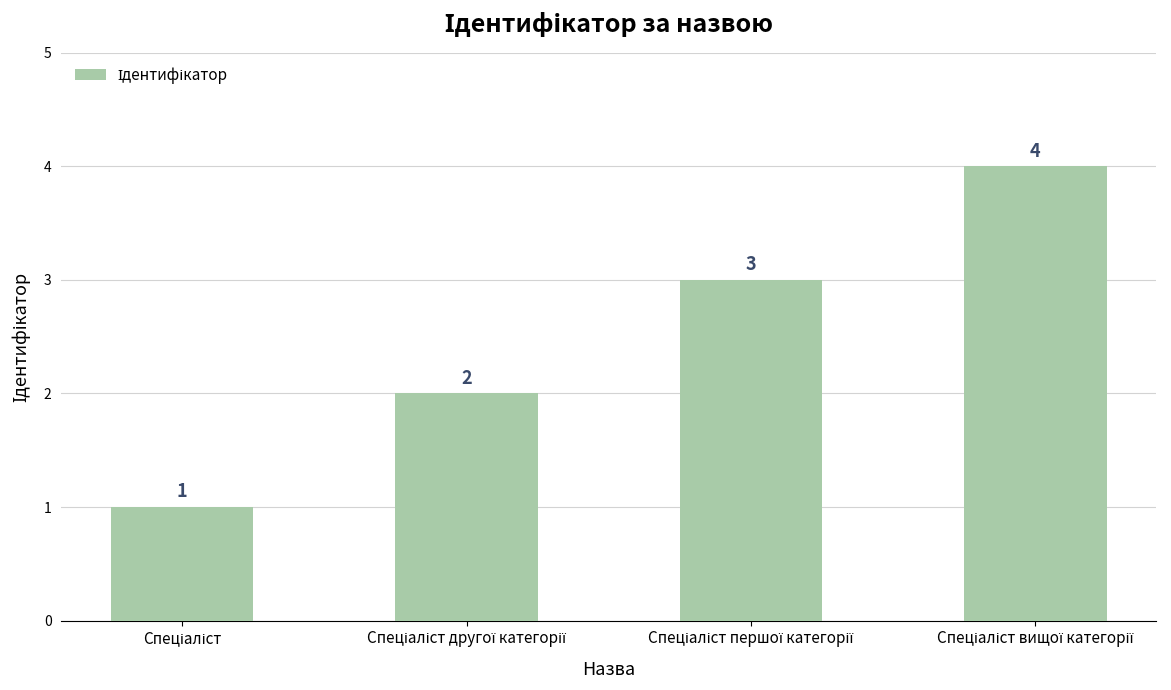

How many values are between 2 and 4?

3